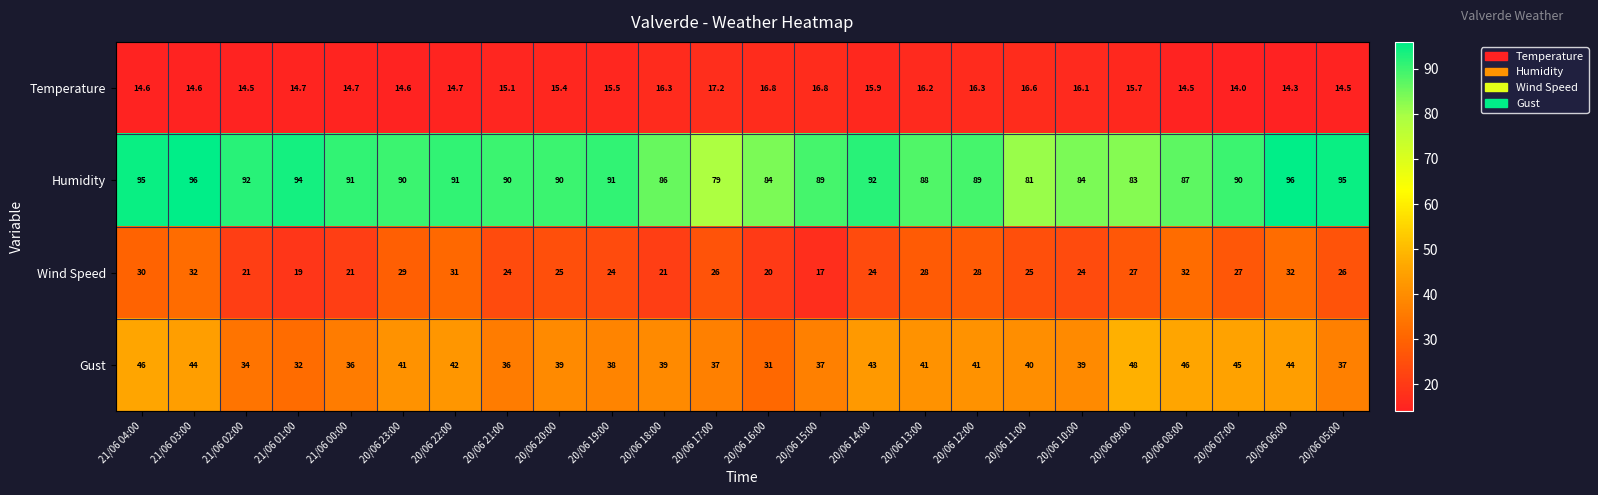

At how many categories does at least one series exceed 45?

24